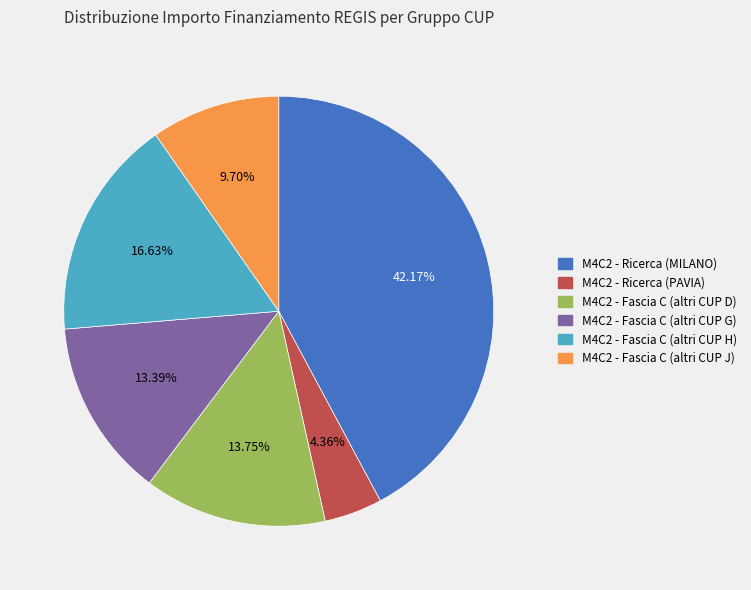

Is there any slice that represents more than half of the pie?

No